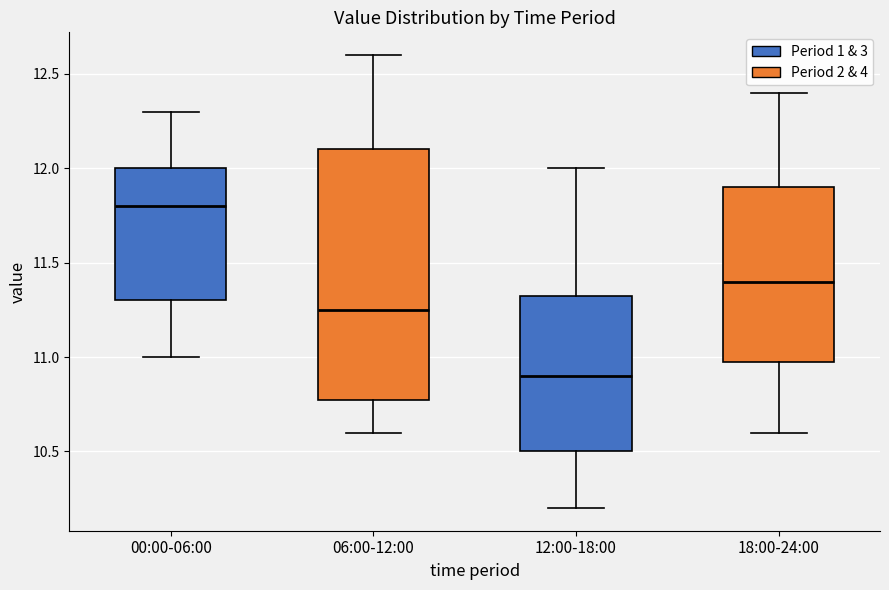

Reading left to right, read every box against the y-axis: the position of its median line, the range the box covers, and the ends of its whiskers. The values are not printed on the chart, so give them approximately, as read against the axis.

00:00-06:00: median 11.80, box 11.30 to 12.00, whiskers 11.00 to 12.30
06:00-12:00: median 11.25, box 10.80 to 12.10, whiskers 10.60 to 12.60
12:00-18:00: median 10.90, box 10.50 to 11.35, whiskers 10.20 to 12.00
18:00-24:00: median 11.40, box 11.00 to 11.90, whiskers 10.60 to 12.40